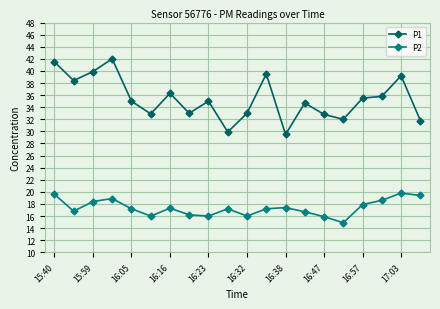

True or false: P1 has more than 2 points higher than both neighbors.

True